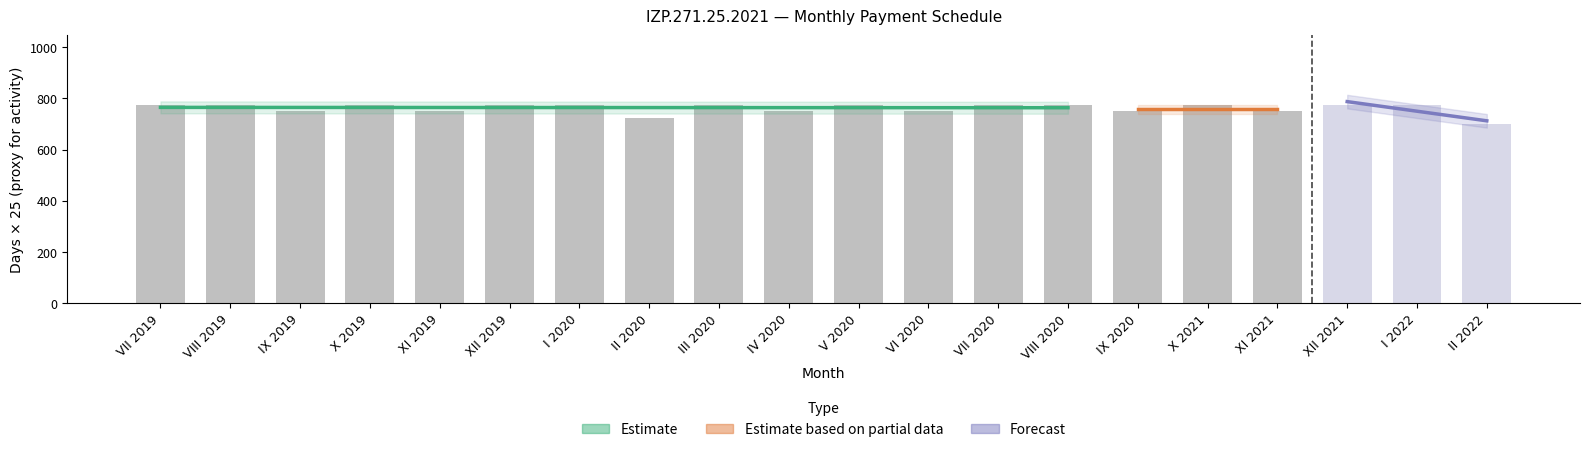

How many bars are there in total?

20